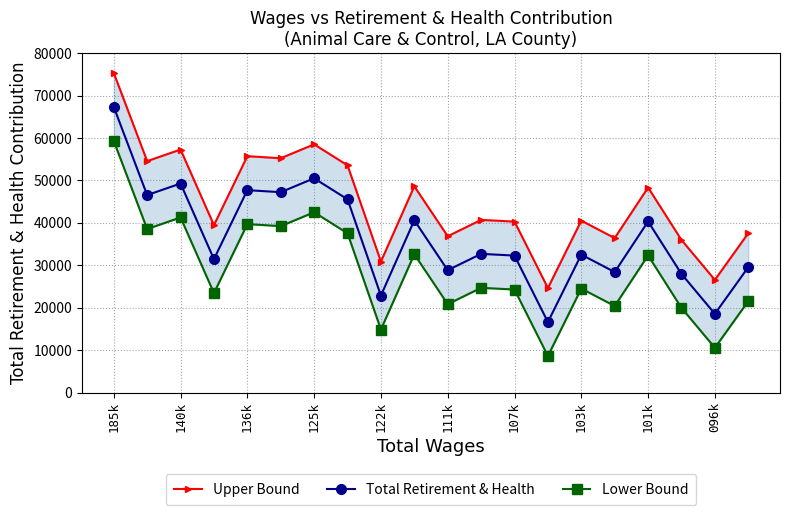

What value does the Upper Bound series have at 11, to the nearest 100?

40700